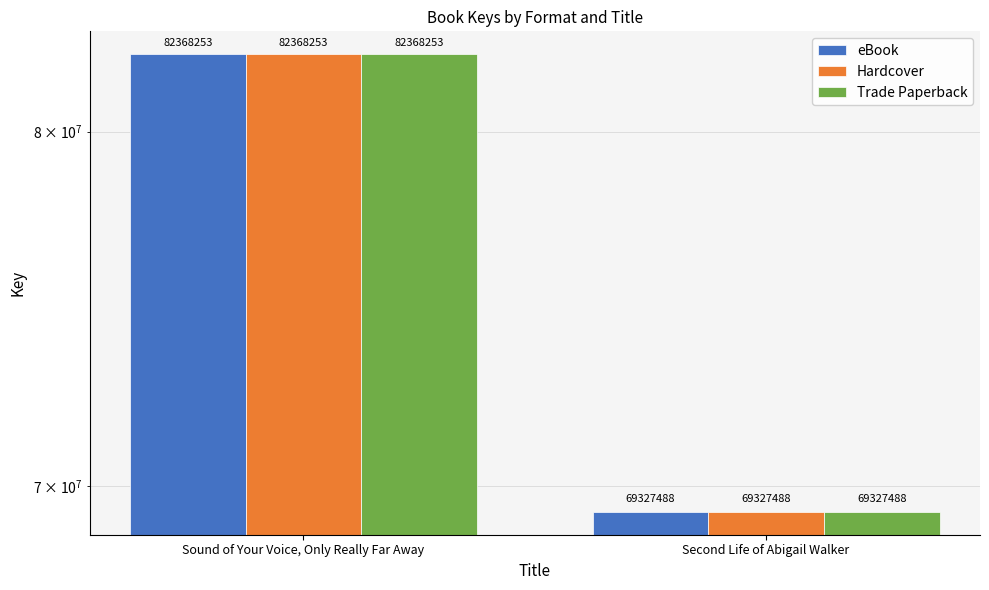

Which series changed the most between Sound of Your Voice, Only Really Far Away and Second Life of Abigail Walker?

eBook